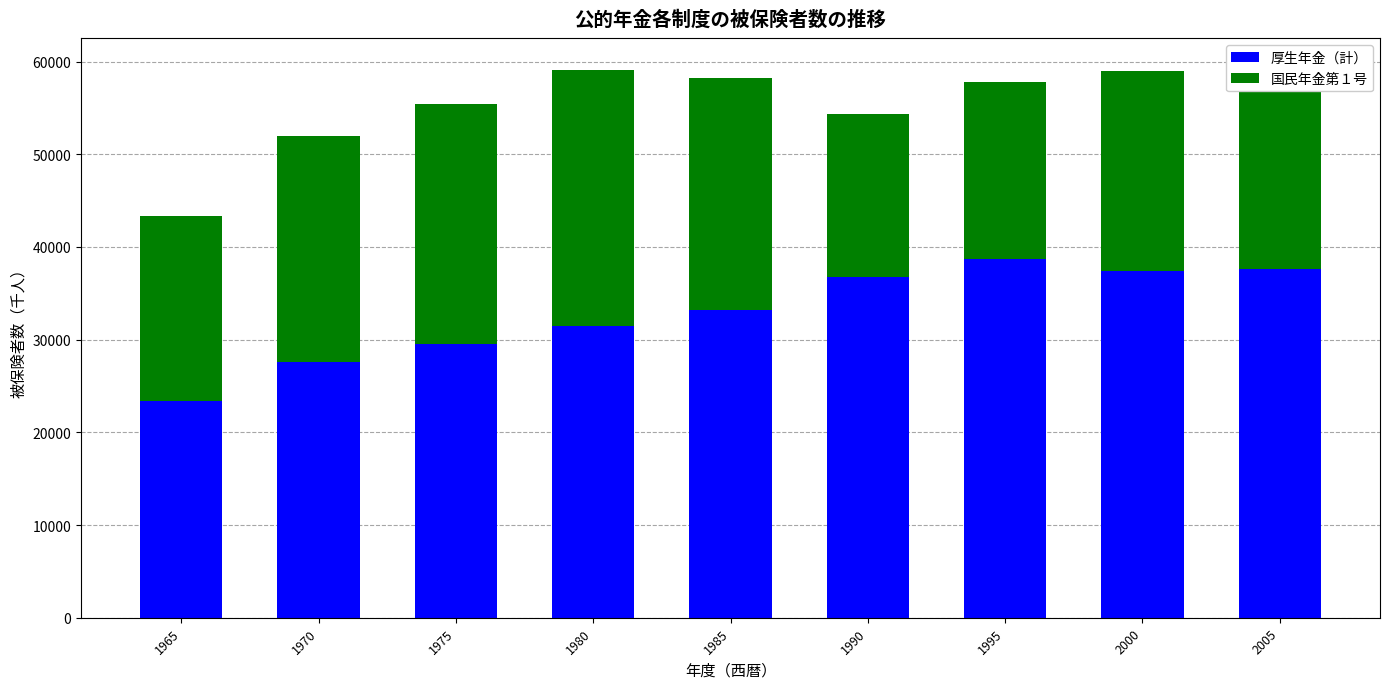

What is the total value across all series at 1965?

43347